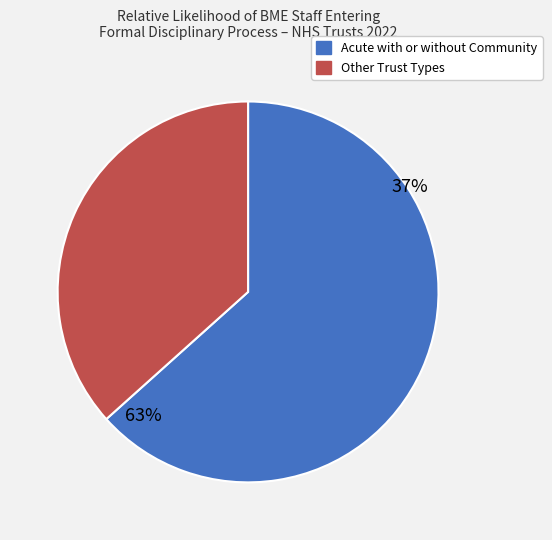

Do Mental Health and Learning Disability and Other together represent more than half of the pie?

No